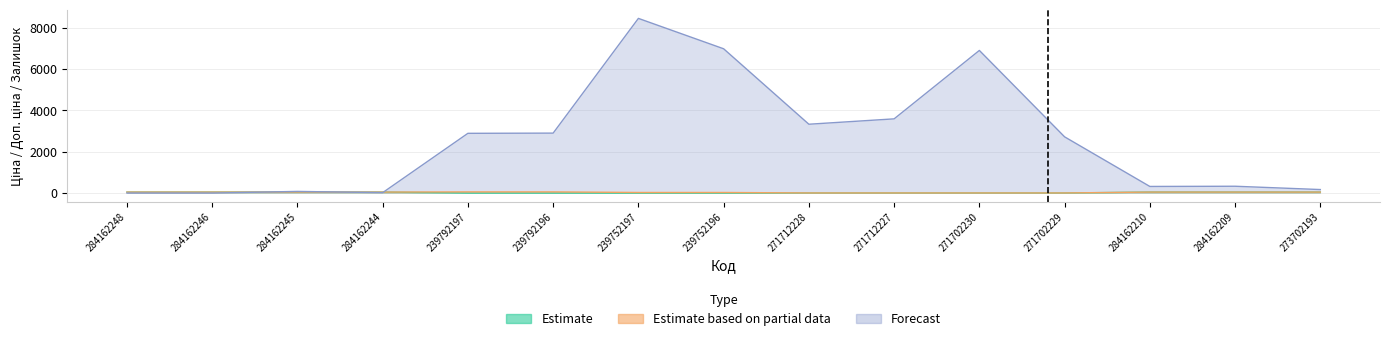

Which category has the highest value in the Forecast series?

239752197